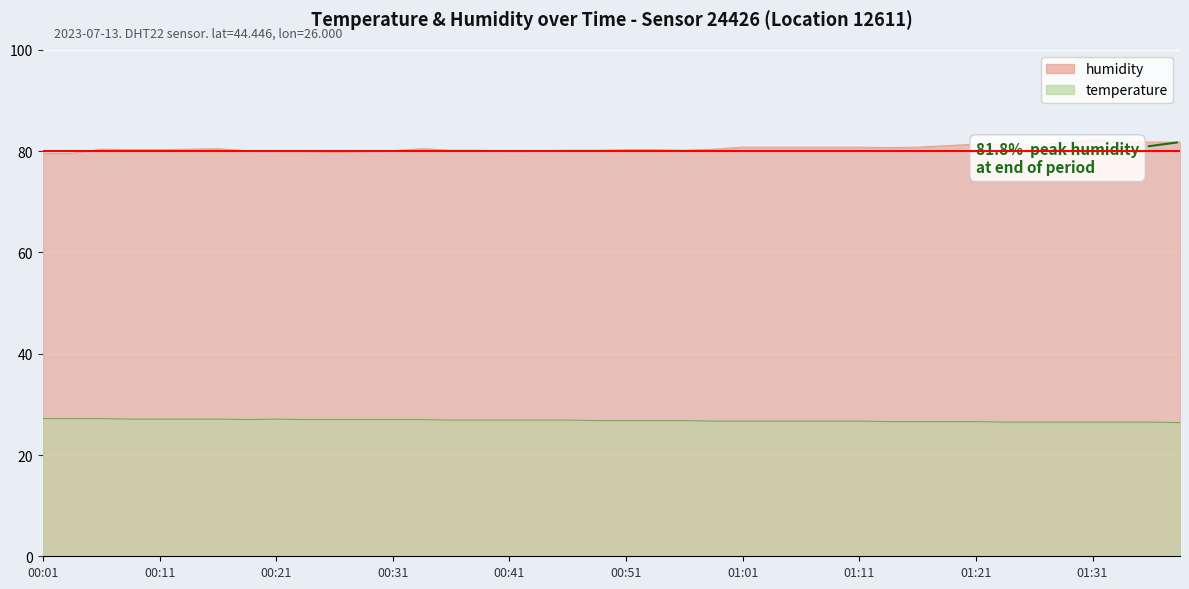

Which category has the lowest value across all series?

01:38